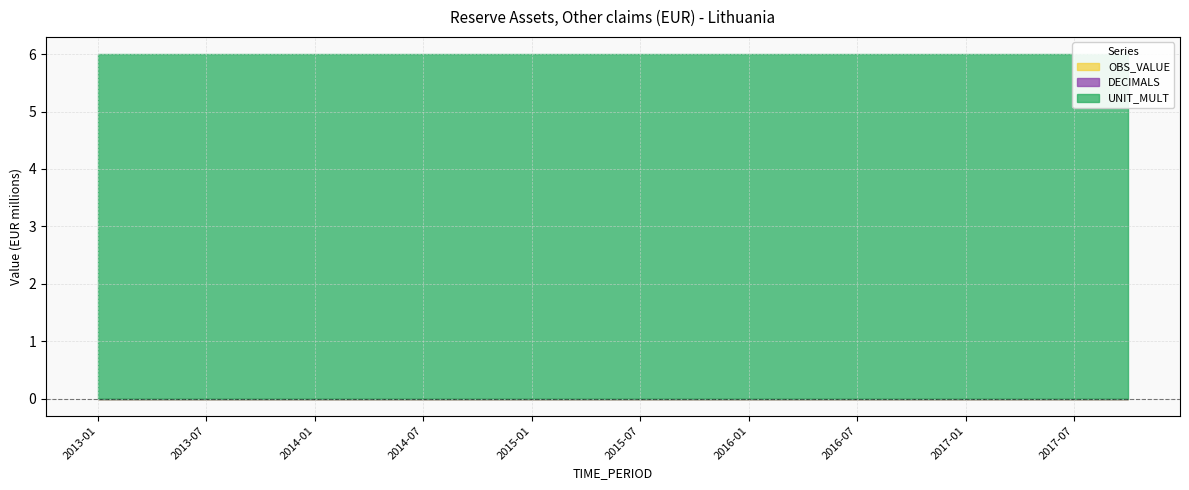

How many lines are shown in the chart?

3